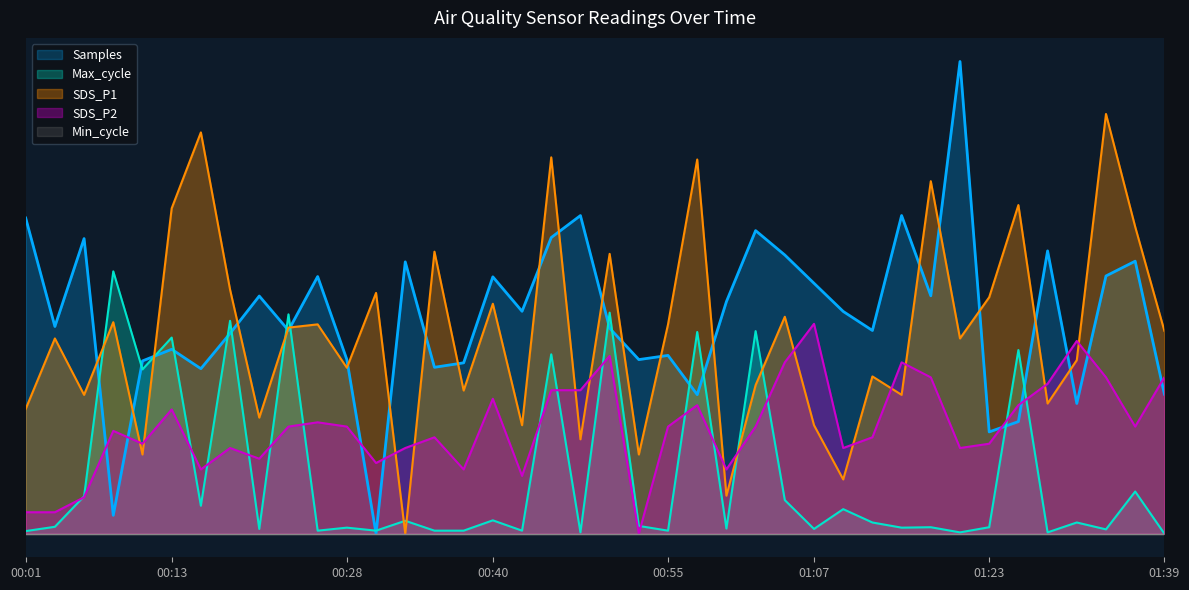

What is the label of the 16th point from the left?

00:38